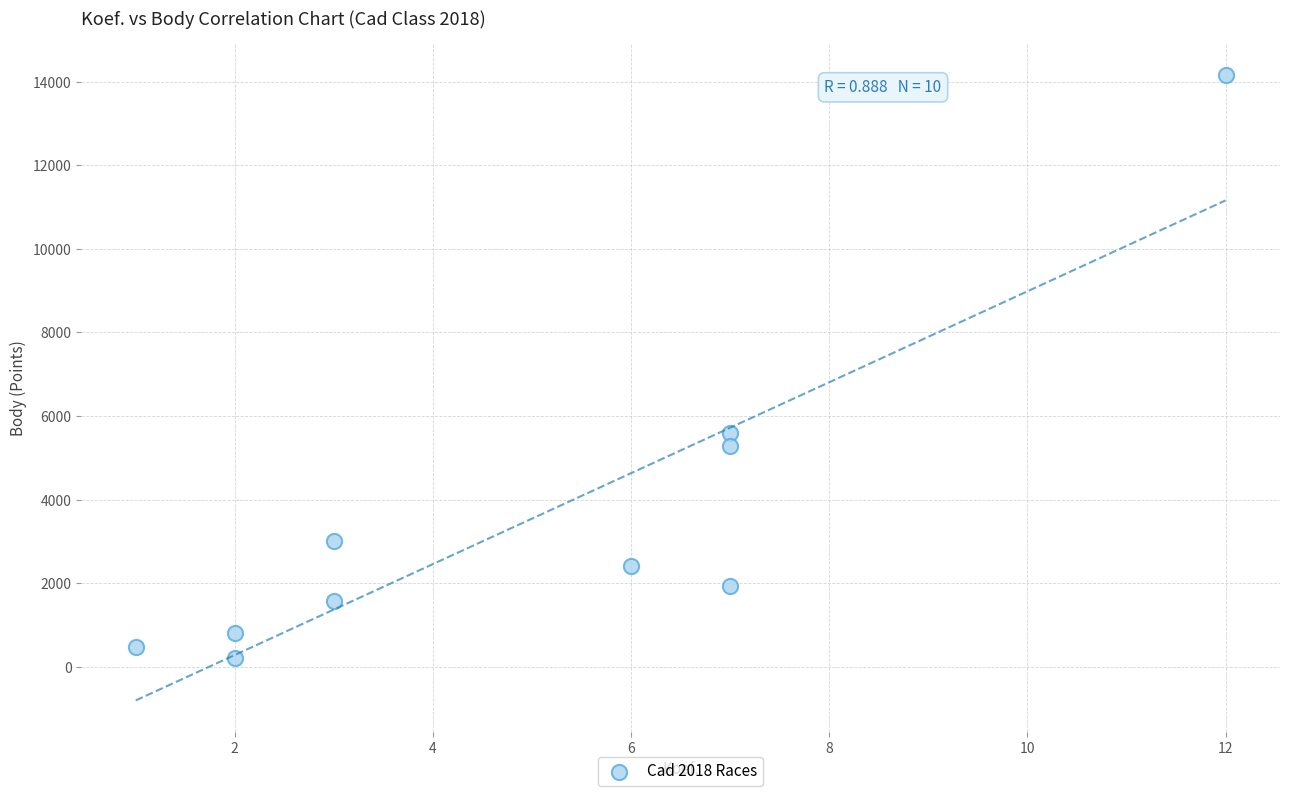

What Y value in the scatter plot is closest to 7182?

5600